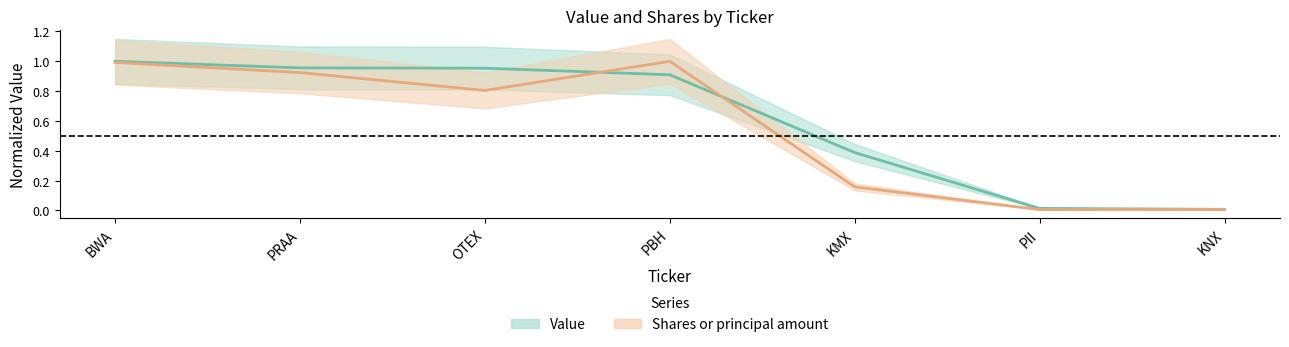

Between KMX and PII, which series saw the biggest shift?

Value